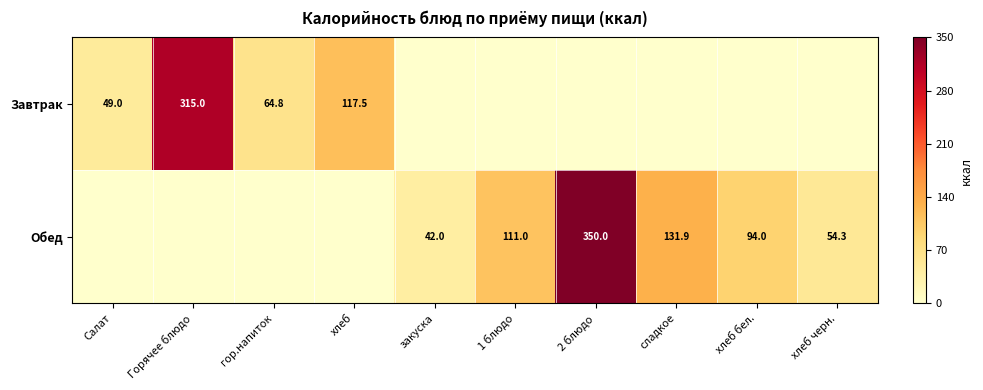

True or false: Обед has a value of 15.4 at хлеб черн..

False